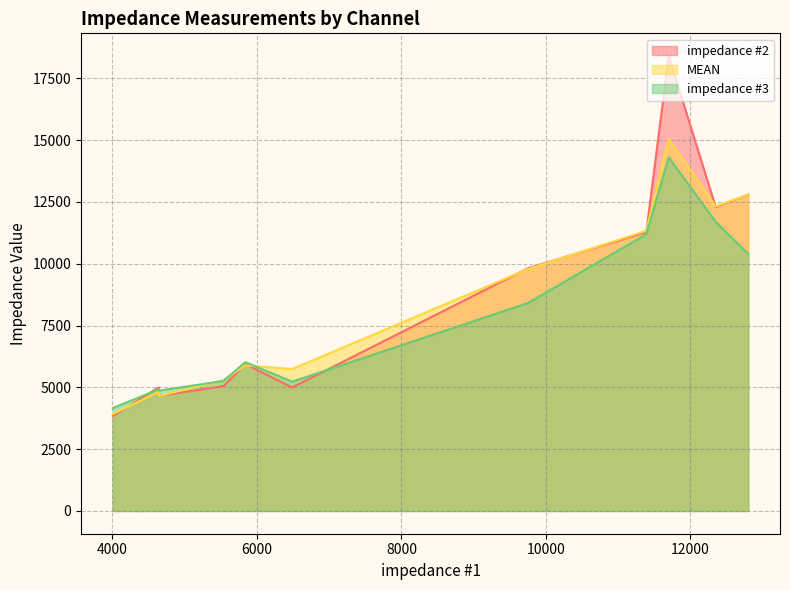

Rank the series at 5538 from lowest to highest value.

impedance #2, impedance #3, MEAN